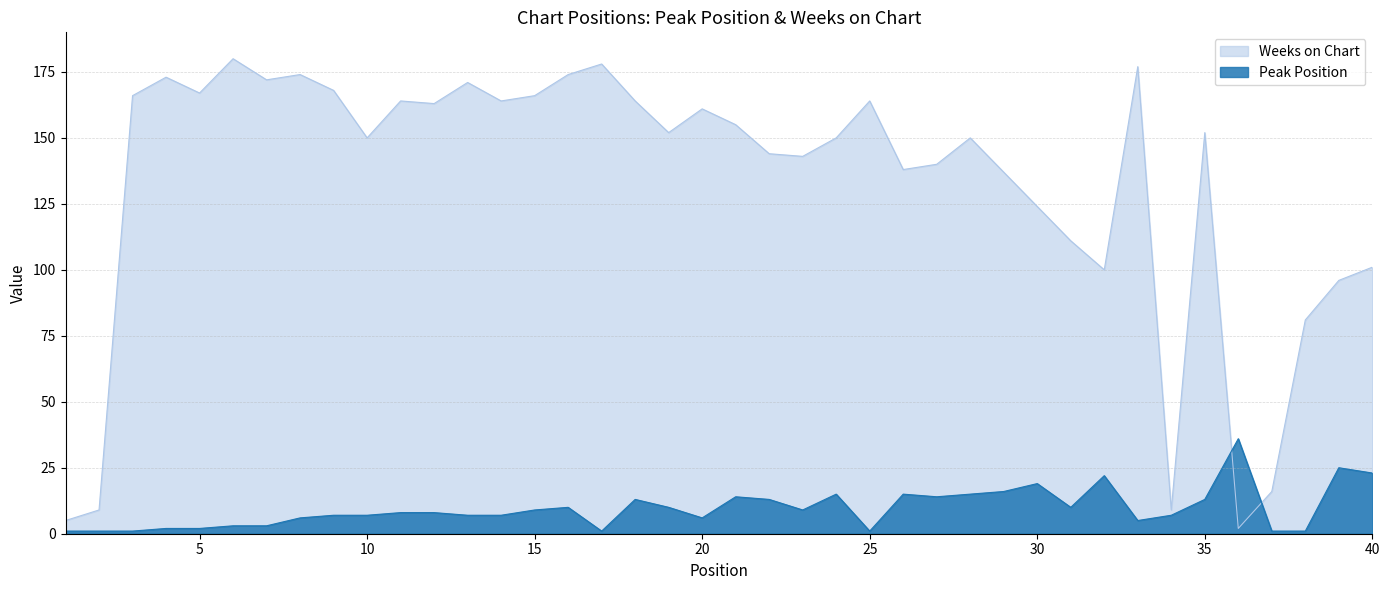

At 13, list the series in order from smallest to largest.

Peak Position, Weeks on Chart